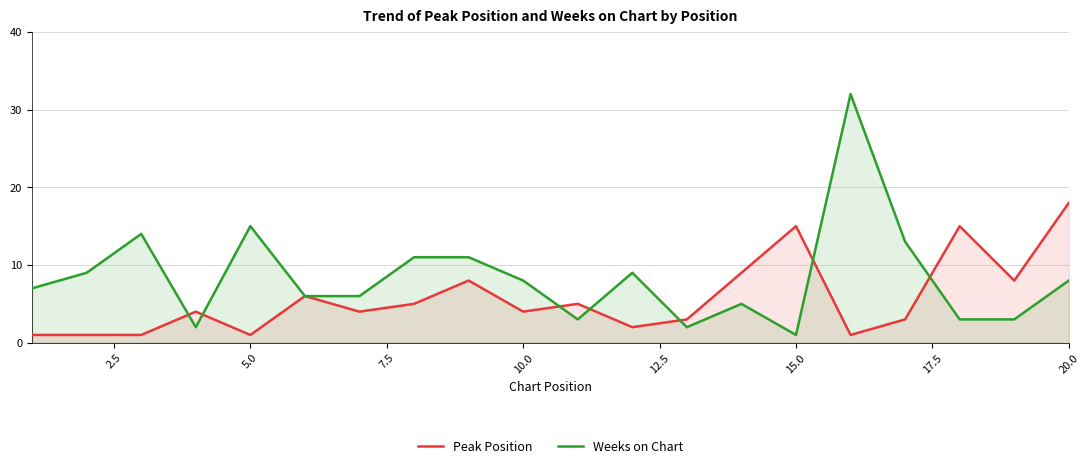

Which series has the widest spread of values?

Weeks on Chart